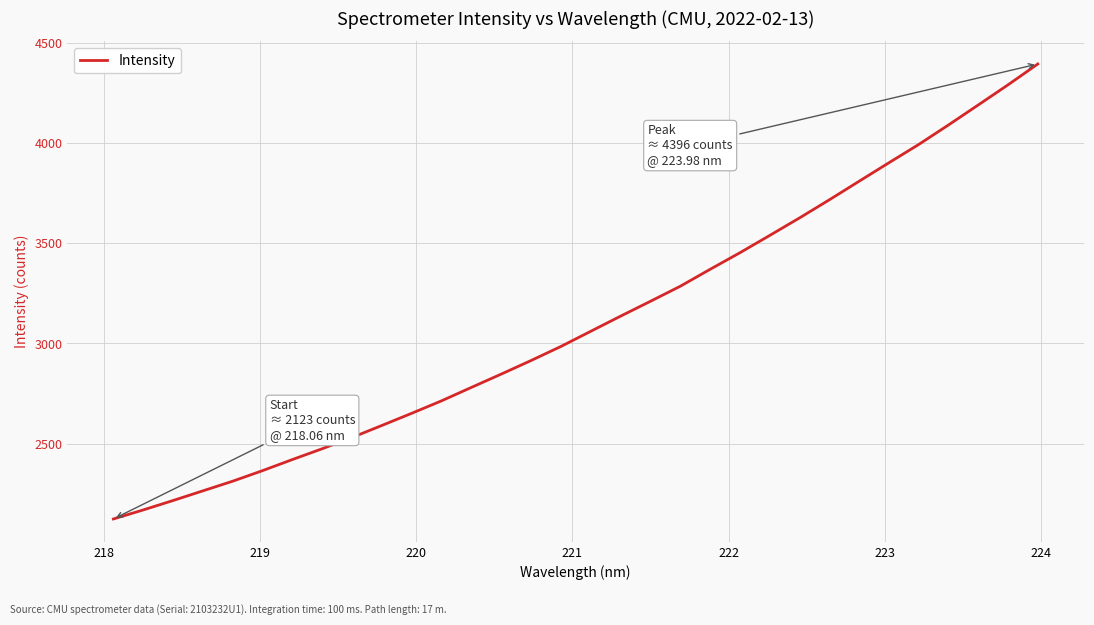

What is the maximum value shown in the chart?

4396.3